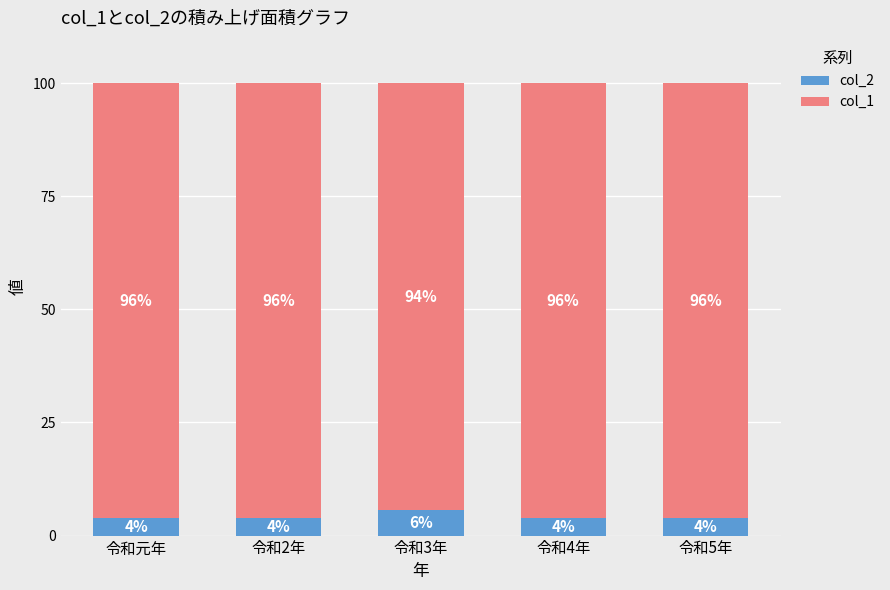

Is it true that col_2 equals 3.8 at 令和2年?

True